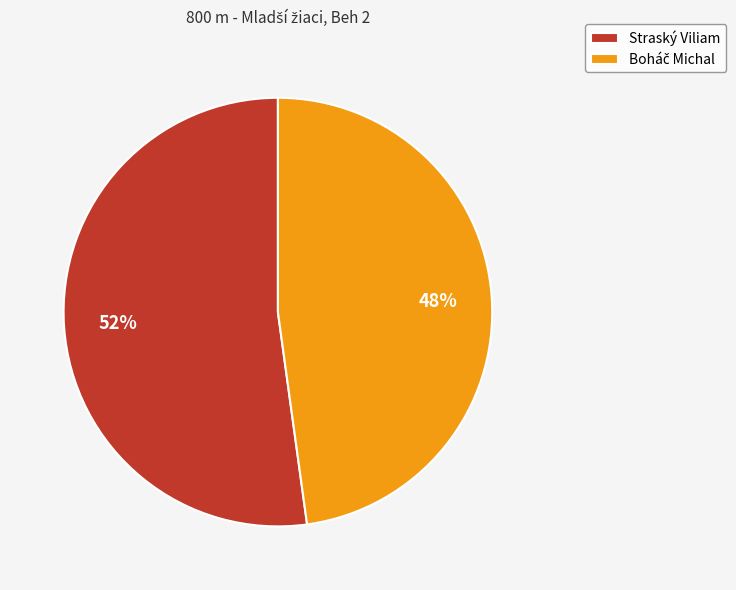

What percentage is the Straský Viliam slice, to the nearest percent?

52%